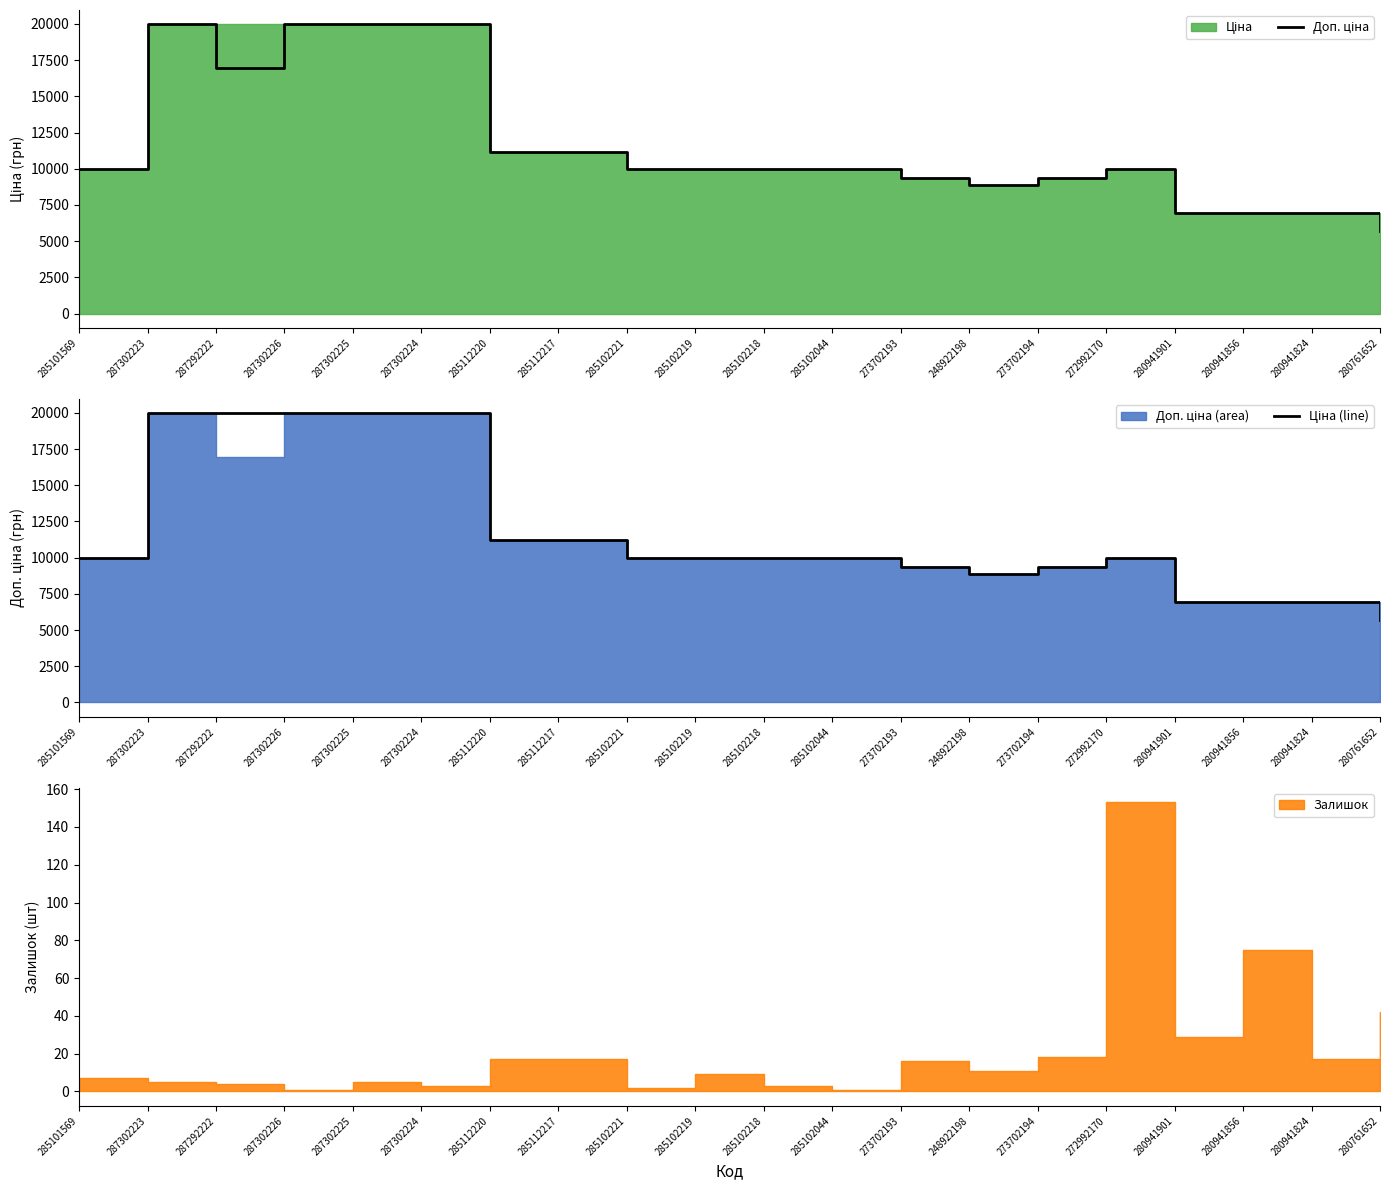

How many categories are shown in the chart?

20